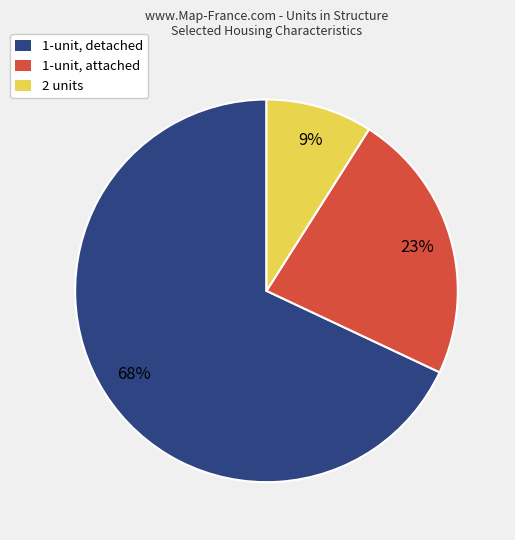

What is the ratio of the value at 2 units to the value at 1-unit, detached?

0.1